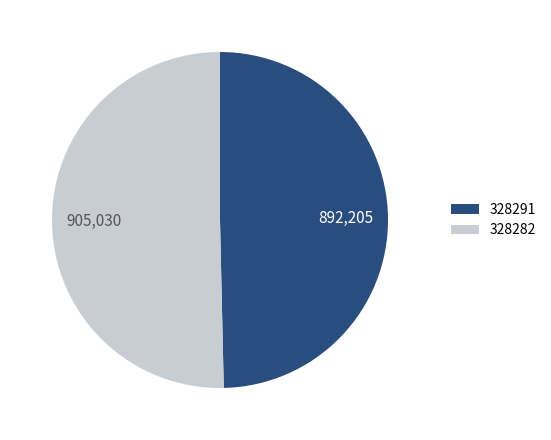

How many segments does this pie chart have?

2